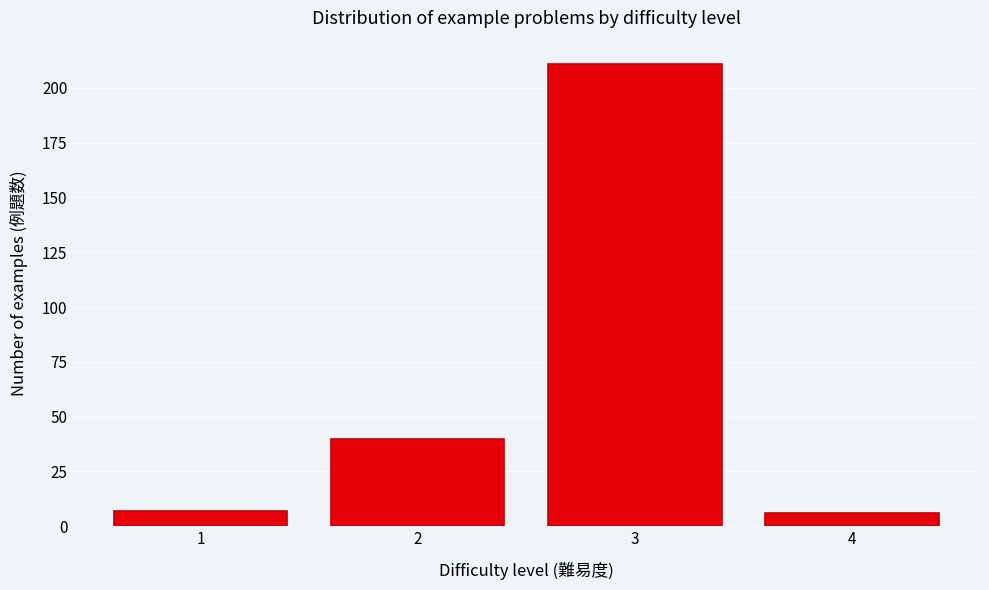

Reading left to right, what are all the values shown in this chart?

7	40	211	6